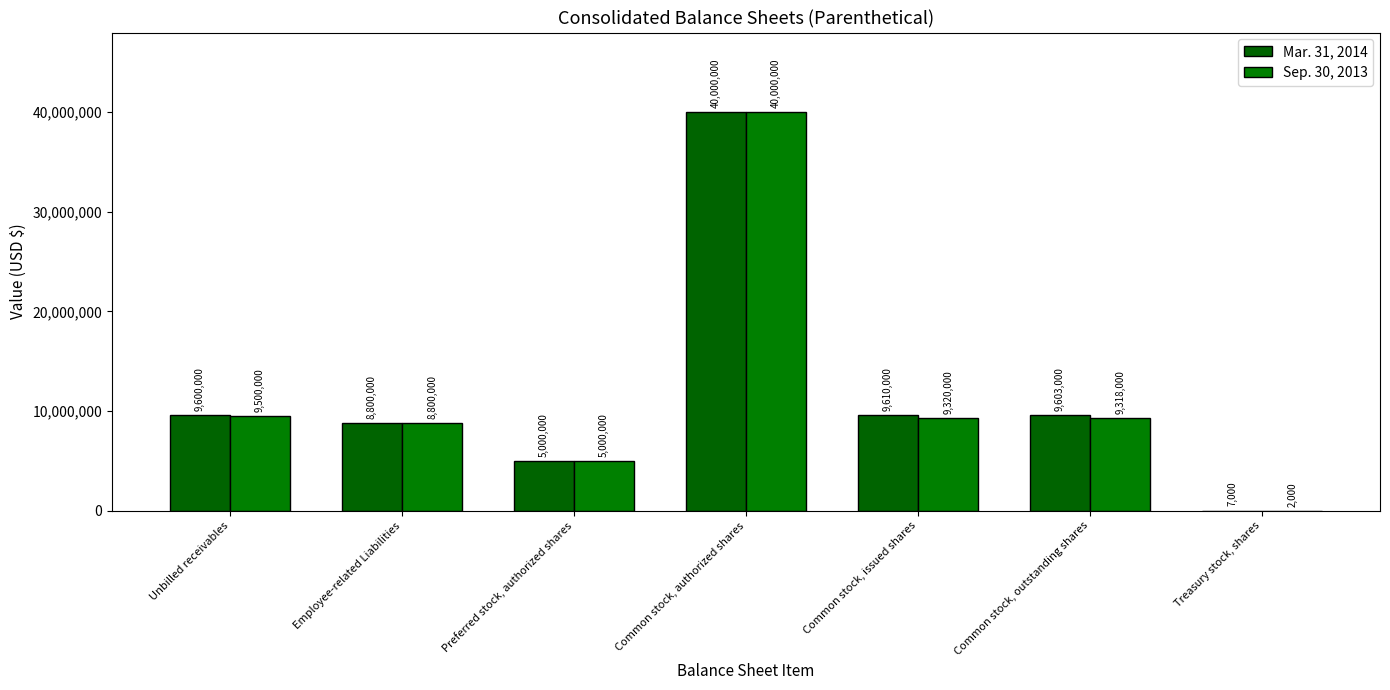

What is the average value of the Mar. 31, 2014 series?

11802857